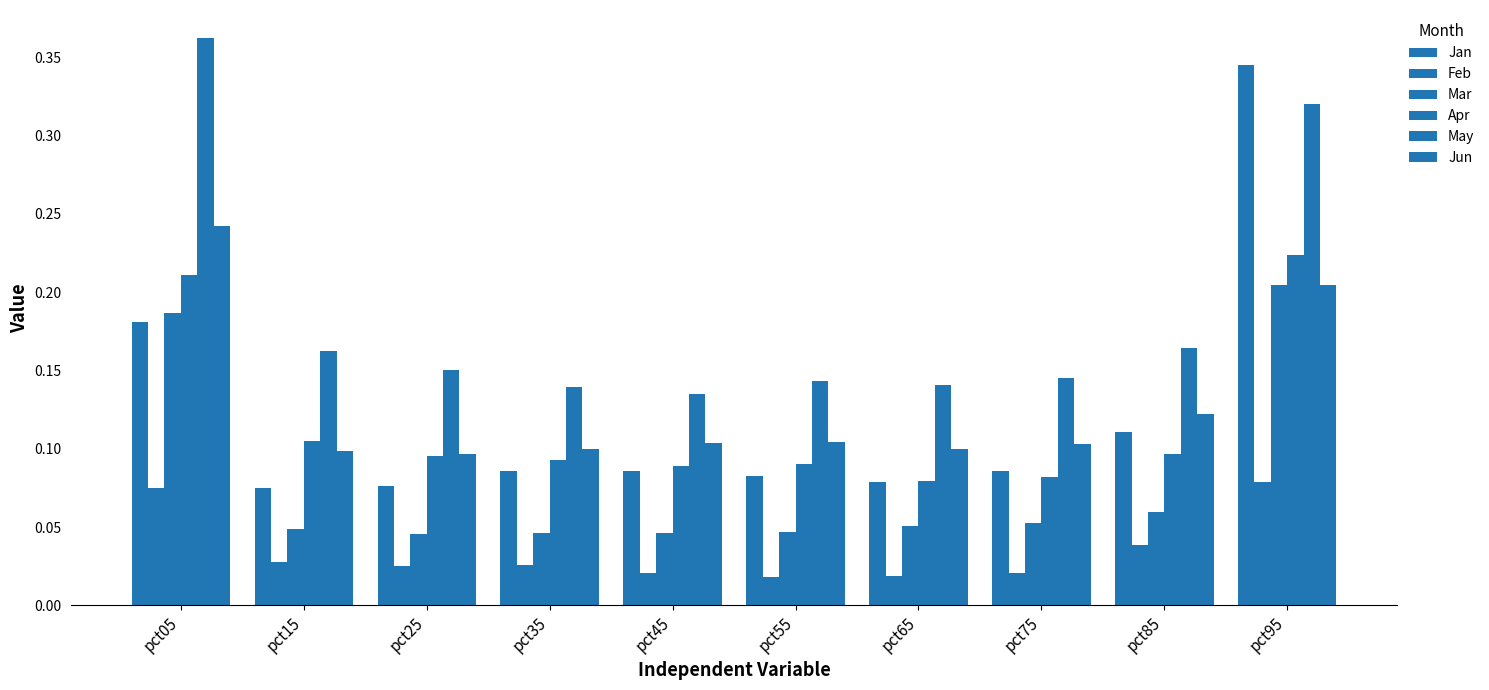

Count the number of data series in this chart.

6